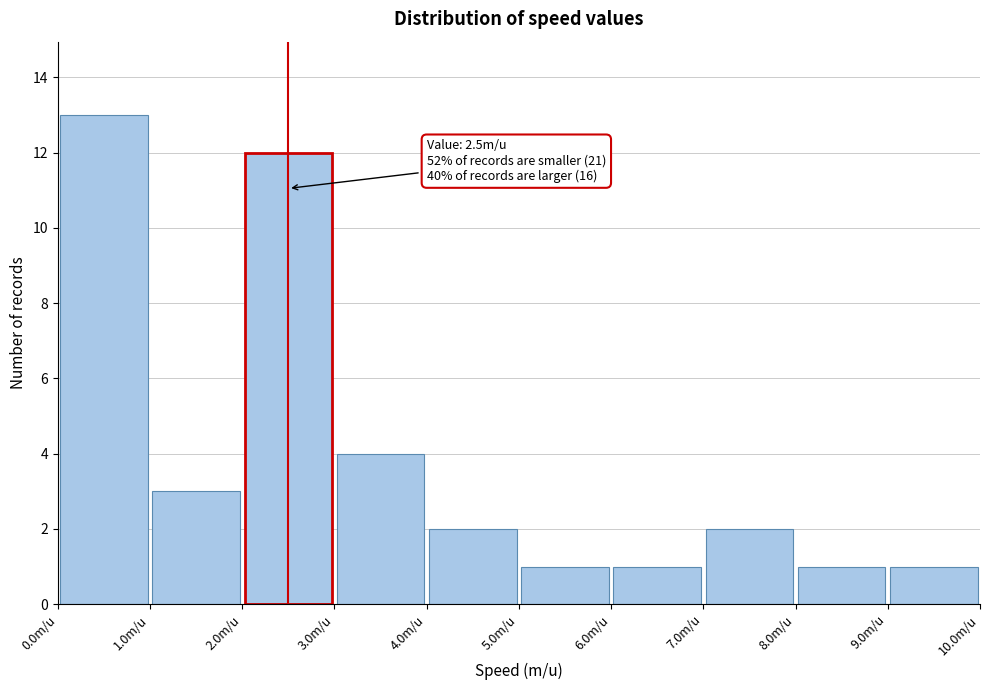

Over which range of the x-axis is the bar tallest?

0 to 1